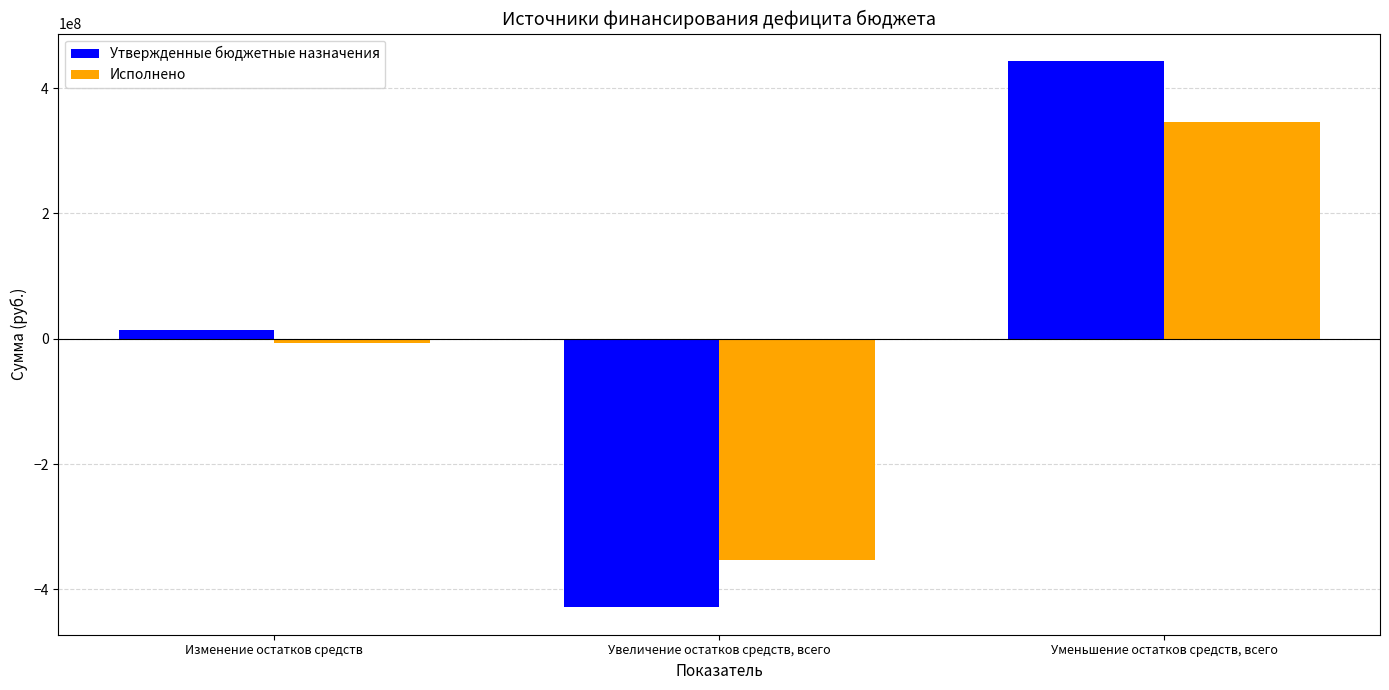

Does the chart contain any negative values?

Yes